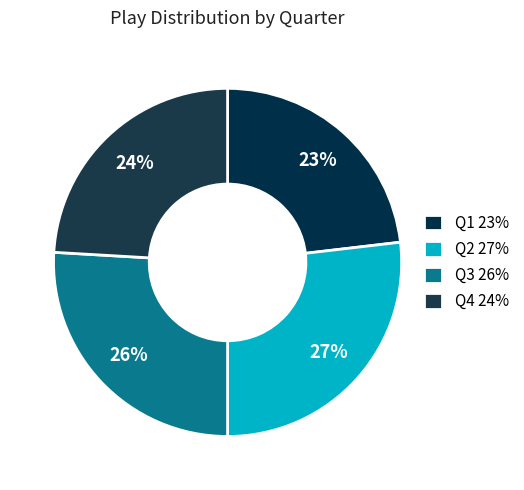

To the nearest percent, what is the combined percentage of Q3 and Q4?

50%